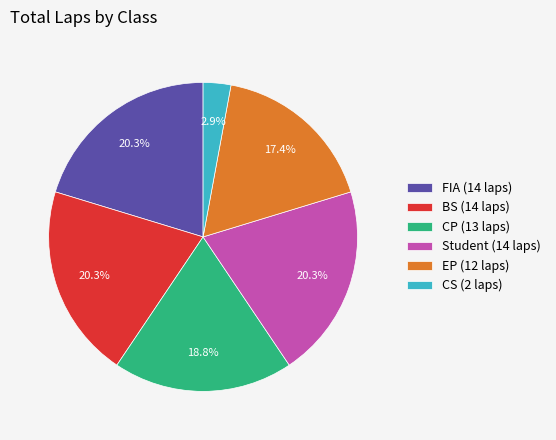

To the nearest percent, what is the difference between the largest and smallest slice percentages?

17%